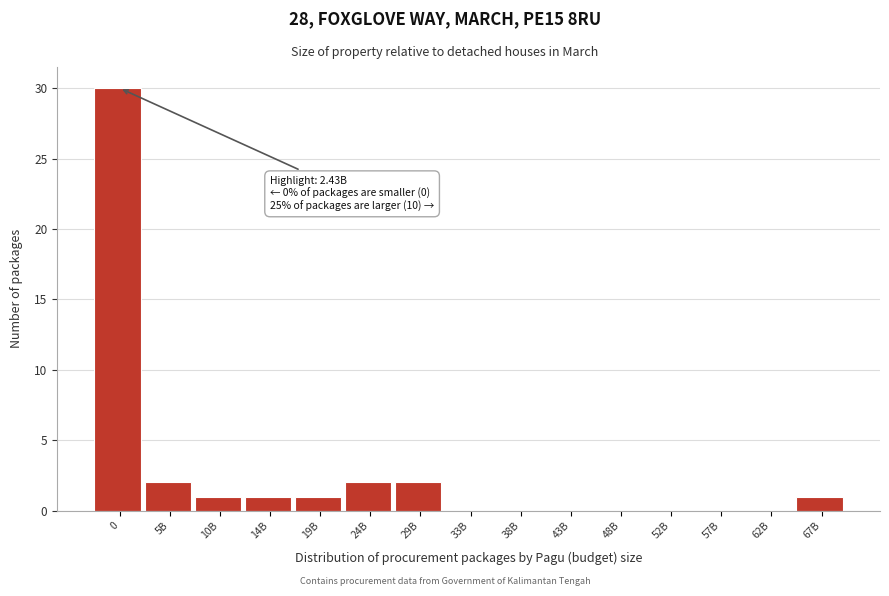

Reading left to right, list all the values displayed in this chart.

0=30	5B=2	10B=1	14B=1	19B=1	24B=2	29B=2	33B=0	38B=0	43B=0	48B=0	52B=0	57B=0	62B=0	67B=1